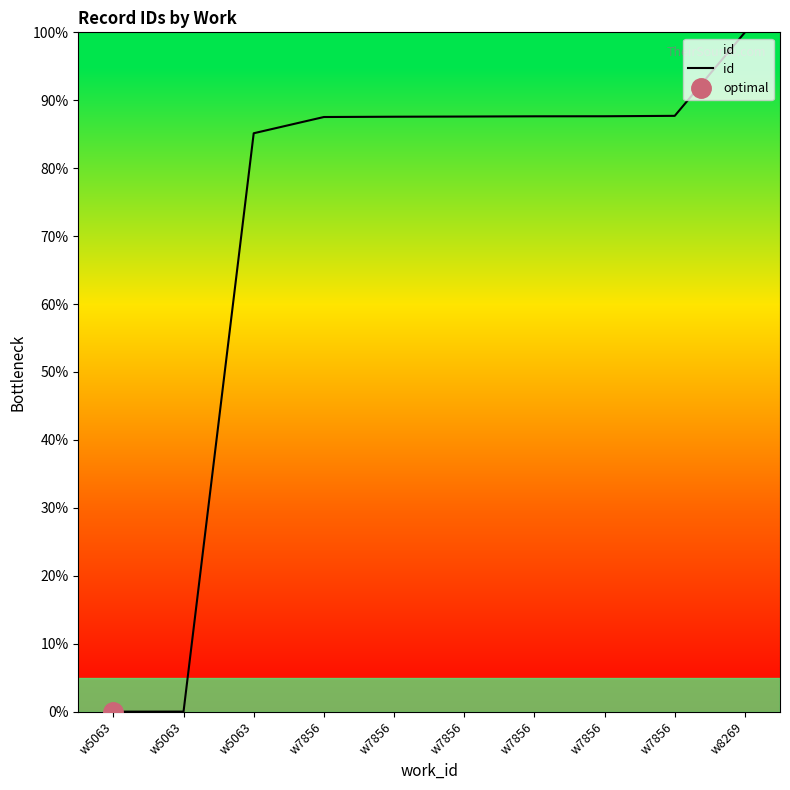

Reading left to right, what are all the values shown in this chart?

w5063=0.0	w5063=0.0	w5063=85.1	w7856=87.5	w7856=87.6	w7856=87.6	w7856=87.6	w7856=87.6	w7856=87.7	w8269=100.0